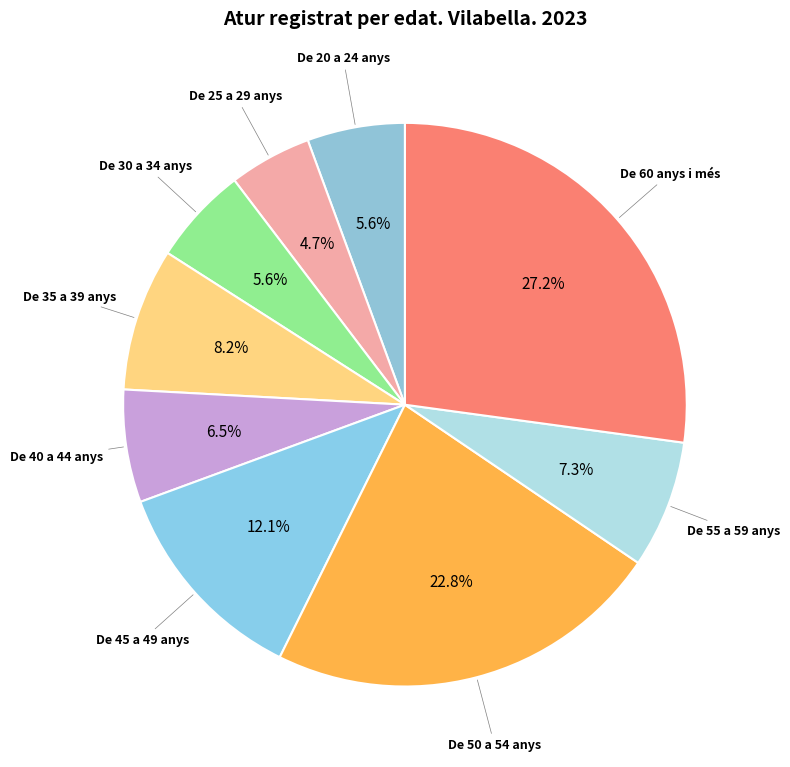

How many segments does this pie chart have?

9